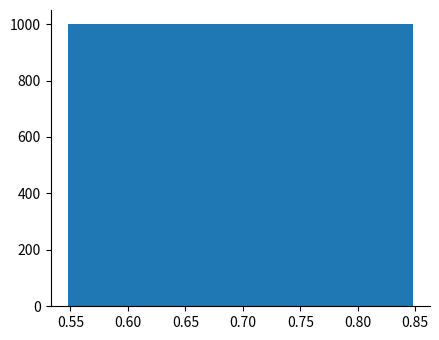

Reading left to right, transcribe this chart: for each bar, give the range it covers on the x-axis and its height. Neither the bar edges nor the heights are printed on the chart, so give them approximately, as read against the axes.

0.55 to 0.58: 1000
0.58 to 0.61: 1000
0.61 to 0.64: 1000
0.64 to 0.67: 1000
0.67 to 0.70: 1000
0.70 to 0.73: 1000
0.73 to 0.76: 1000
0.76 to 0.79: 1000
0.79 to 0.82: 1000
0.82 to 0.85: 1000